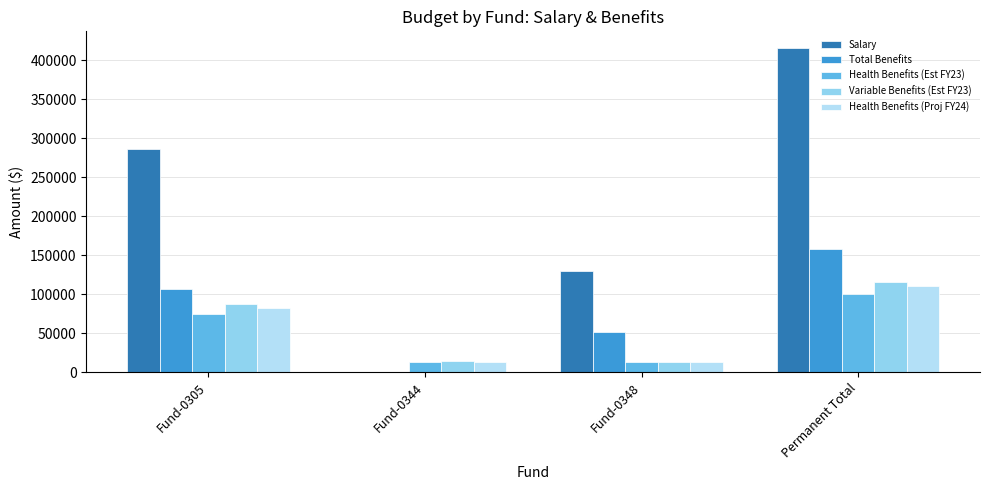

What position from the right is Fund-0344?

3